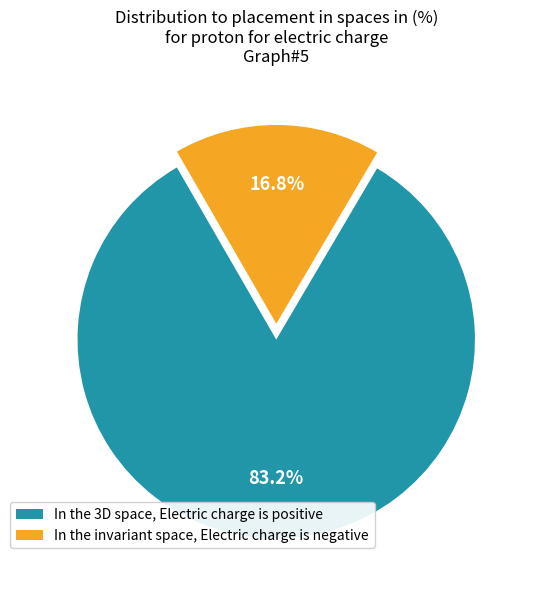

Which slice is the largest?

In the 3D space, Electric charge is positive